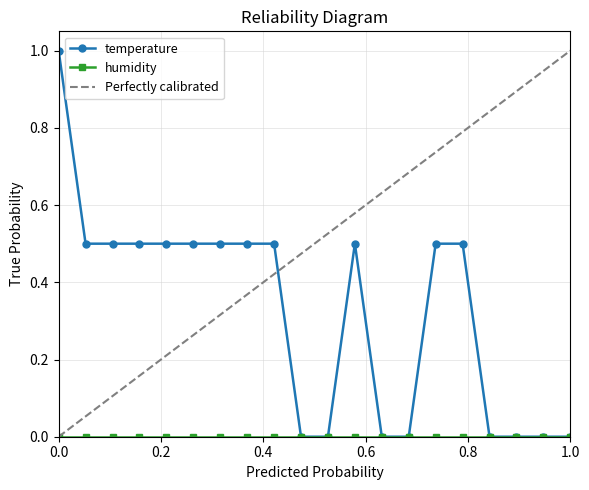

True or false: temperature has more than 0 interior local peaks.

True